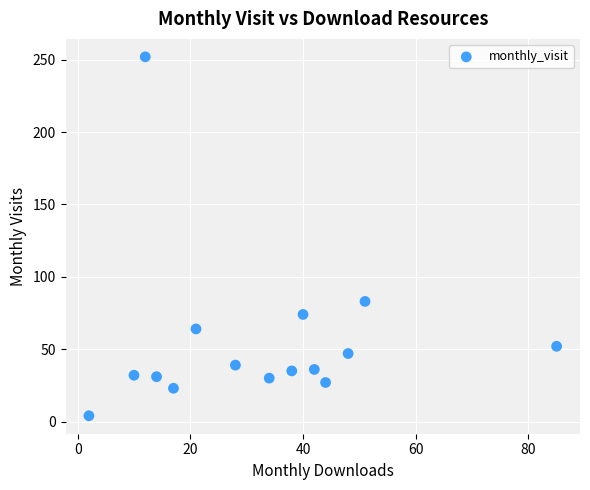

What Y value in the scatter plot is closest to 128?

83